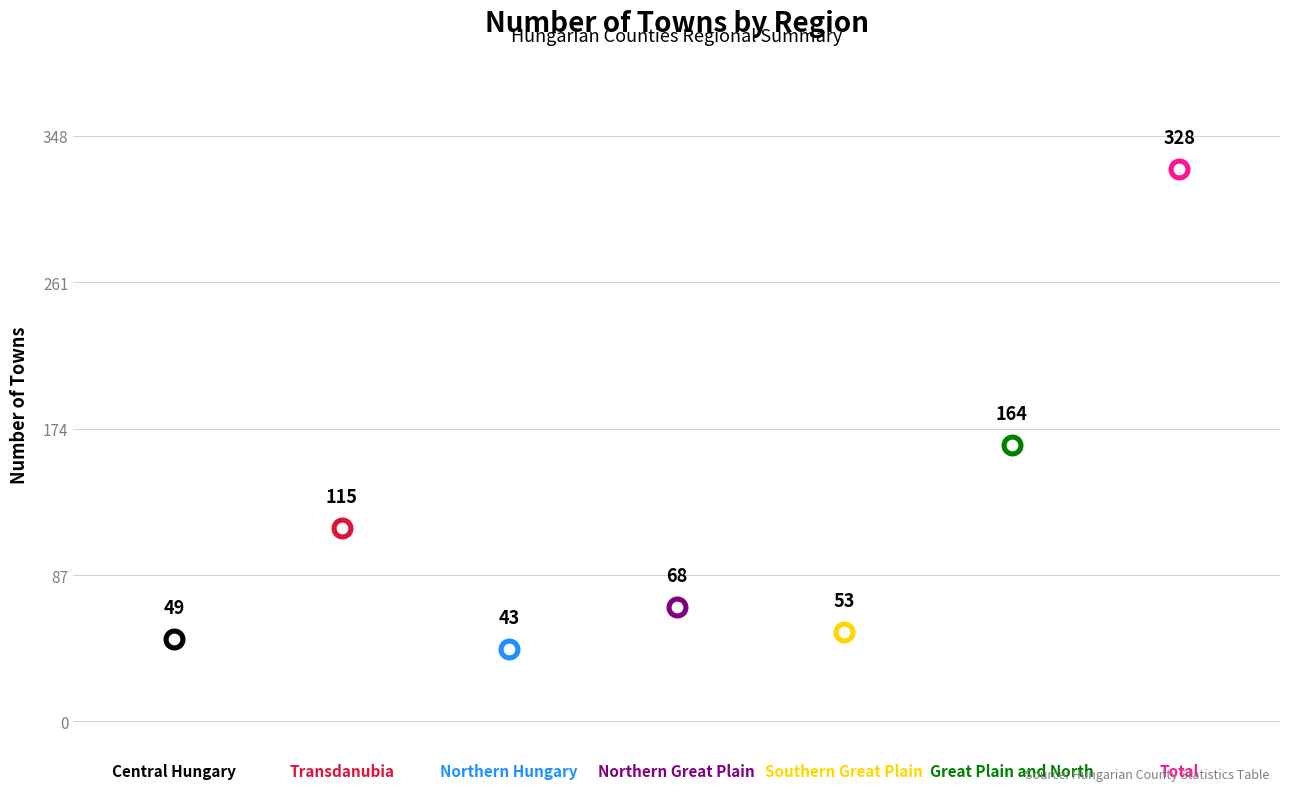

What is the change in value from Central Hungary to Northern Great Plain?

+19